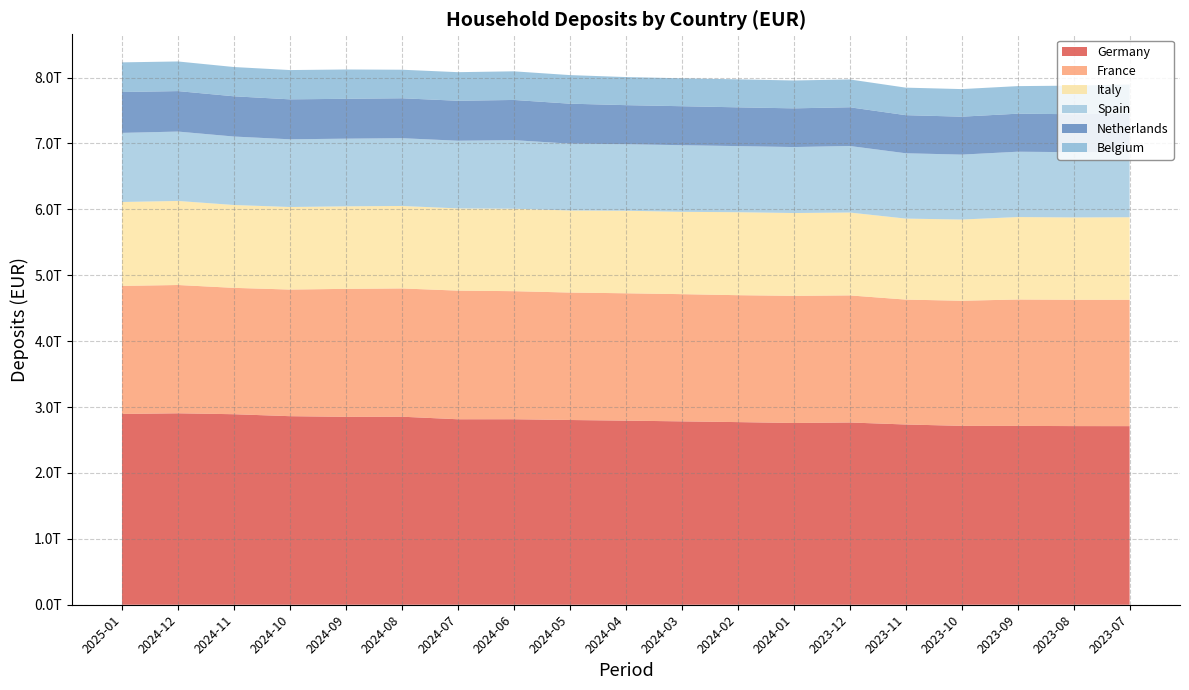

Reading left to right, list all the values displayed in this chart.

Germany: 2025-01=2895091000000	2024-12=2905361000000	2024-11=2891369000000	2024-10=2861501000000	2024-09=2851738000000	2024-08=2853550000000	2024-07=2814856000000	2024-06=2815209000000	2024-05=2803628000000	2024-04=2793950000000	2024-03=2782912000000	2024-02=2771761000000	2024-01=2758177000000	2023-12=2765803000000	2023-11=2735612000000	2023-10=2714729000000	2023-09=2714041000000	2023-08=2711178000000	2023-07=2710490000000
France: 2025-01=1943722000000	2024-12=1947006000000	2024-11=1917688000000	2024-10=1921818000000	2024-09=1942198000000	2024-08=1946710000000	2024-07=1952272000000	2024-06=1943540000000	2024-05=1934218000000	2024-04=1932799000000	2024-03=1930559000000	2024-02=1926078000000	2024-01=1929611000000	2023-12=1928856000000	2023-11=1895426000000	2023-10=1898585000000	2023-09=1918285000000	2023-08=1917091000000	2023-07=1917842000000
Italy: 2025-01=1273296000000	2024-12=1275646000000	2024-11=1257427000000	2024-10=1252684000000	2024-09=1252377000000	2024-08=1251358000000	2024-07=1247624000000	2024-06=1251173000000	2024-05=1245808000000	2024-04=1252804000000	2024-03=1249368000000	2024-02=1259183000000	2024-01=1256855000000	2023-12=1257627000000	2023-11=1229260000000	2023-10=1232444000000	2023-09=1251197000000	2023-08=1249203000000	2023-07=1252462000000
Spain: 2025-01=1048834000000	2024-12=1052844000000	2024-11=1039069000000	2024-10=1027515000000	2024-09=1026902000000	2024-08=1028853000000	2024-07=1027175000000	2024-06=1040613000000	2024-05=1014081000000	2024-04=1009679000000	2024-03=1011217000000	2024-02=1003228000000	2024-01=1001251000000	2023-12=1009916000000	2023-11=991470000000	2023-10=985339000000	2023-09=991583000000	2023-08=990538000000	2023-07=993286000000
Netherlands: 2025-01=620130000000	2024-12=614257000000	2024-11=610576000000	2024-10=606319000000	2024-09=604926000000	2024-08=605846000000	2024-07=606372000000	2024-06=610105000000	2024-05=606457000000	2024-04=592620000000	2024-03=591632000000	2024-02=588474000000	2024-01=587320000000	2023-12=587568000000	2023-11=578108000000	2023-10=575790000000	2023-09=577106000000	2023-08=575997000000	2023-07=578795000000
Belgium: 2025-01=450078000000	2024-12=449622000000	2024-11=444244000000	2024-10=444490000000	2024-09=444828000000	2024-08=433193000000	2024-07=434047000000	2024-06=434547000000	2024-05=433835000000	2024-04=426211000000	2024-03=423820000000	2024-02=424782000000	2024-01=422967000000	2023-12=422228000000	2023-11=417765000000	2023-10=418558000000	2023-09=418434000000	2023-08=434010000000	2023-07=441945000000